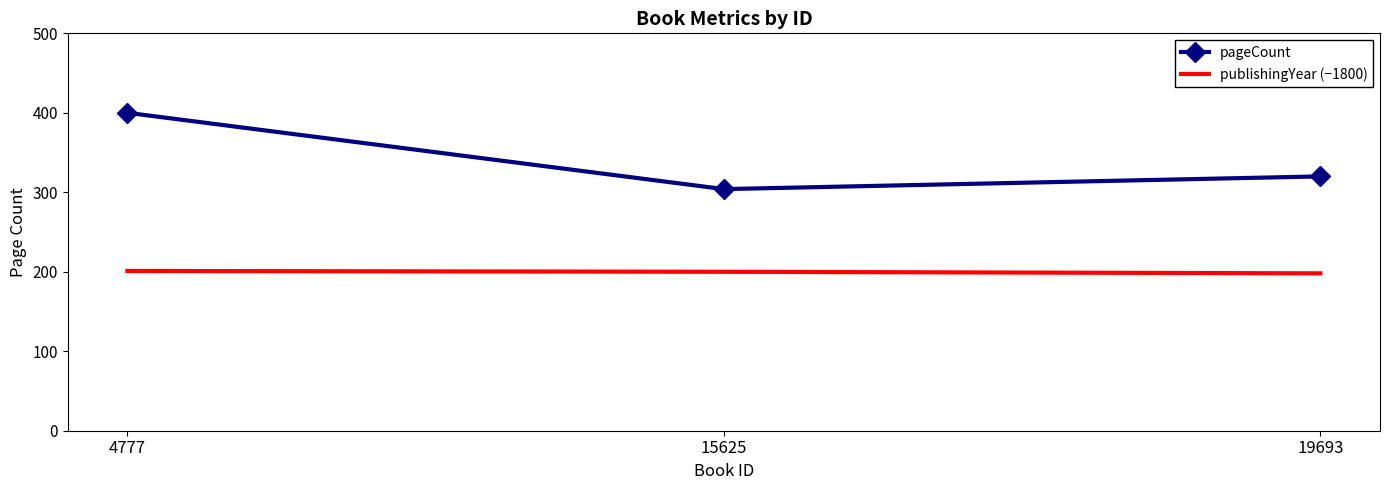

What is the average value of the publishingYear (−1800) series?

200